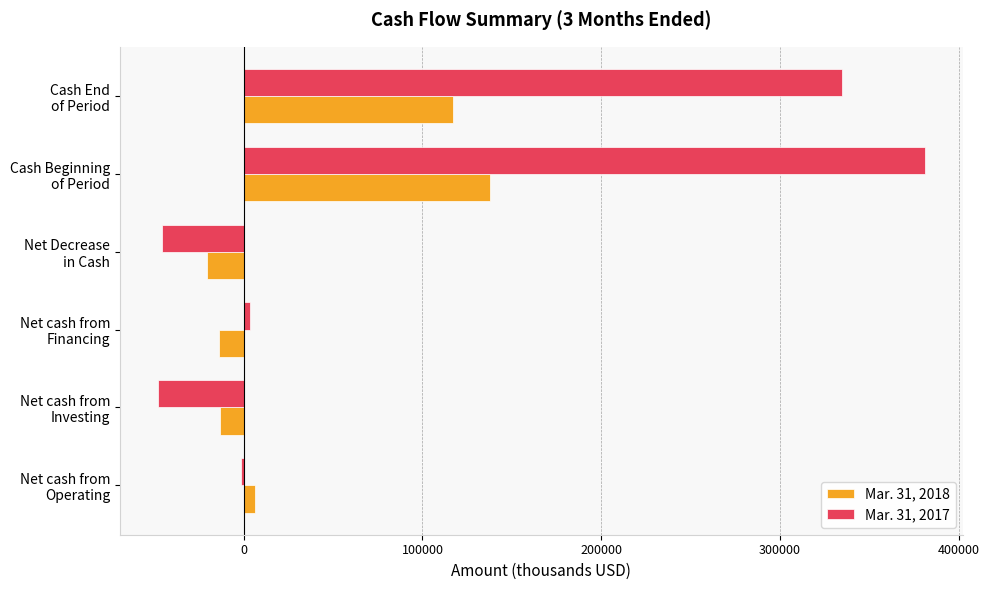

How many distinct data groups are displayed?

2